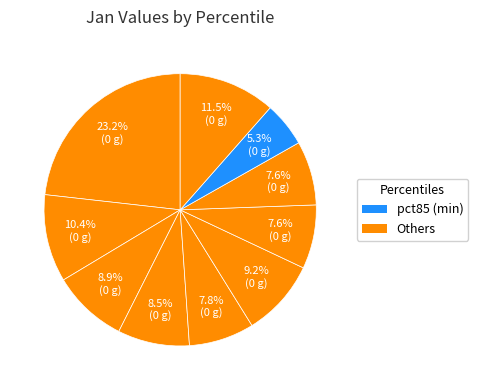

How many slices are in this pie chart?

10